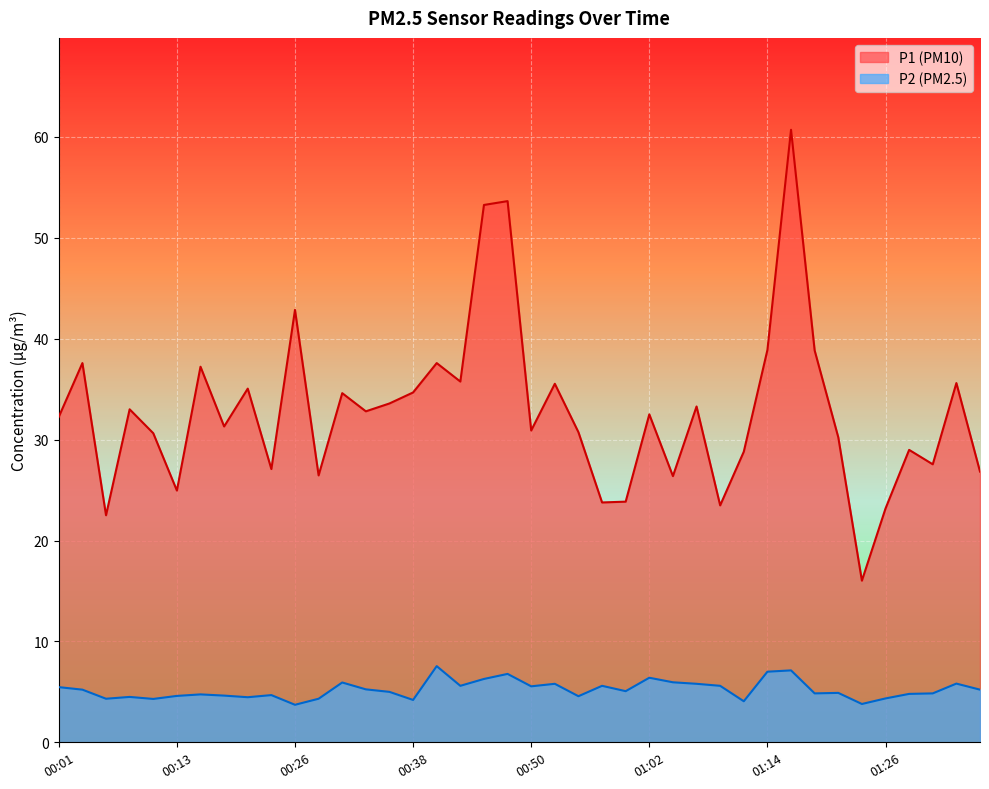

At how many categories does at least one series exceed 29?

26